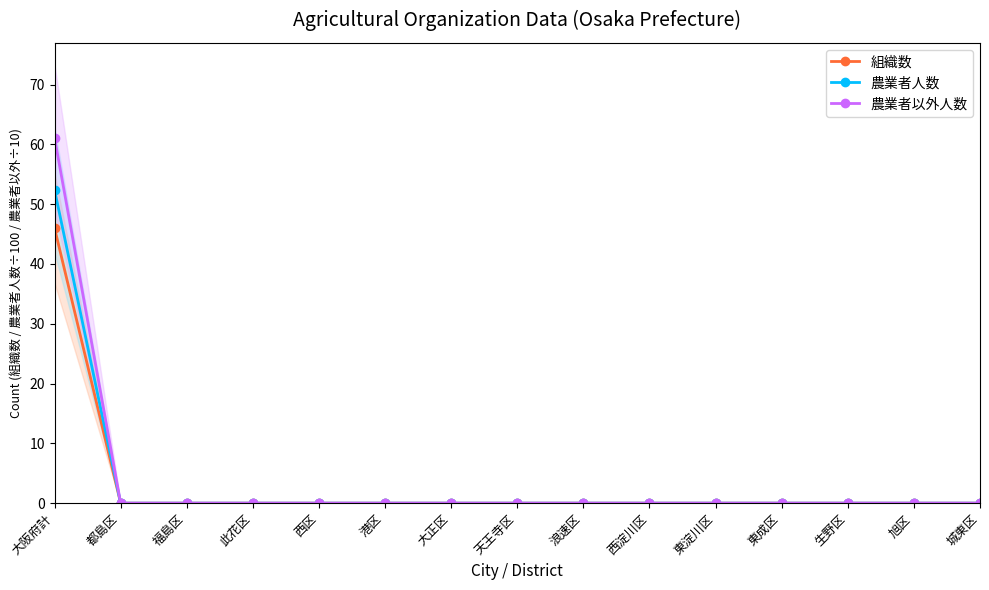

What position from the left is 大阪府計?

1